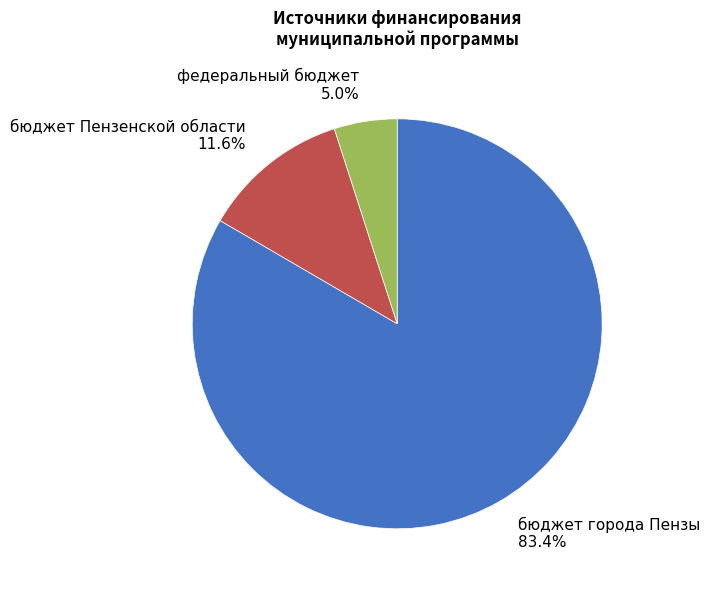

To the nearest percent, what is the average slice percentage?

33%